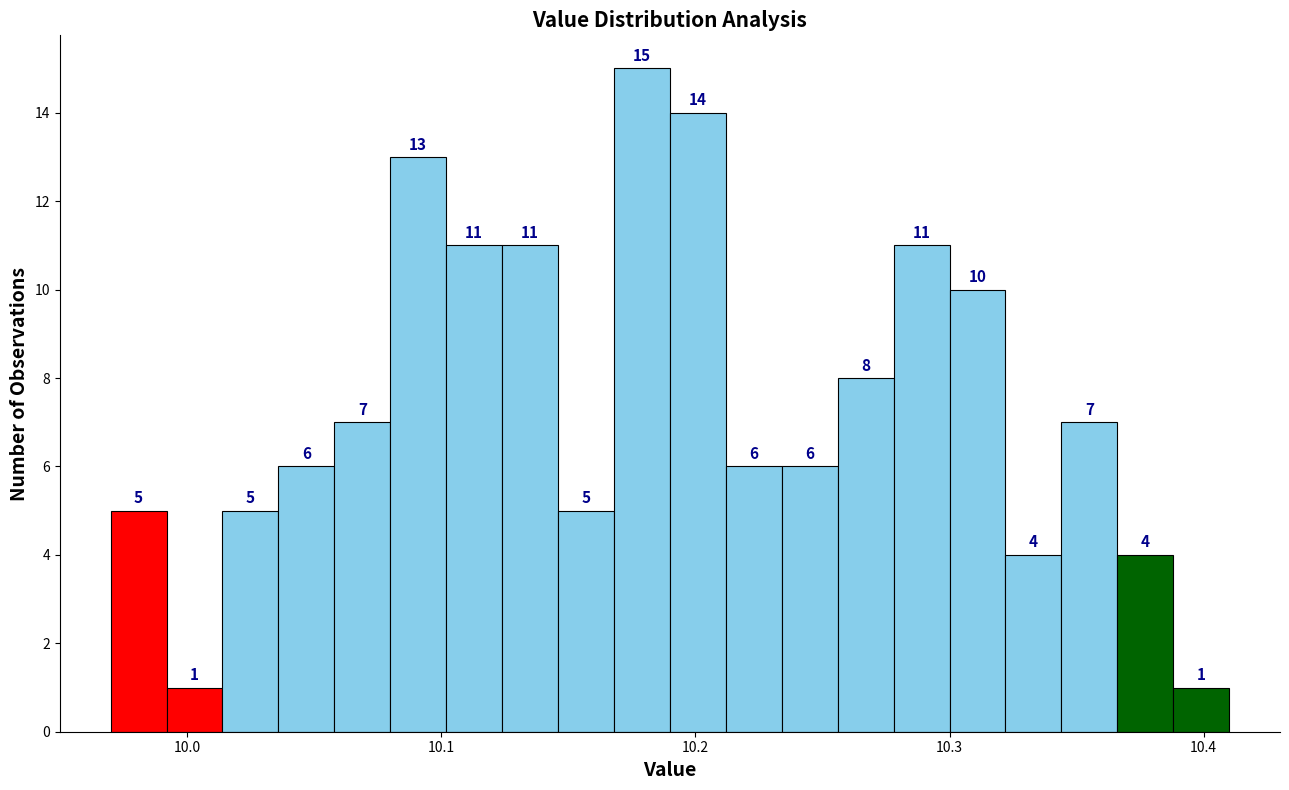

Around what value on the x-axis is the tallest bar? Give the approximate position of its centre, as read against the axis.

10.18